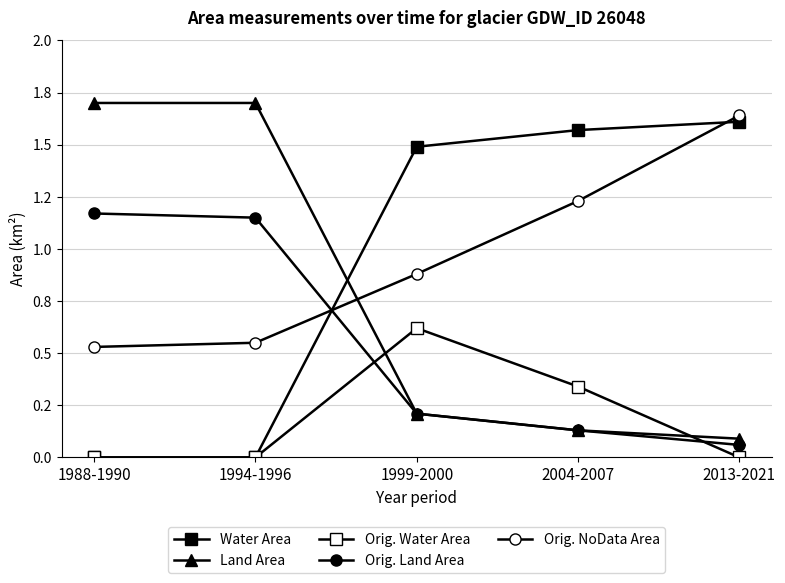

What is the value of the Orig. Land Area point at the 3rd from the left?

0.2